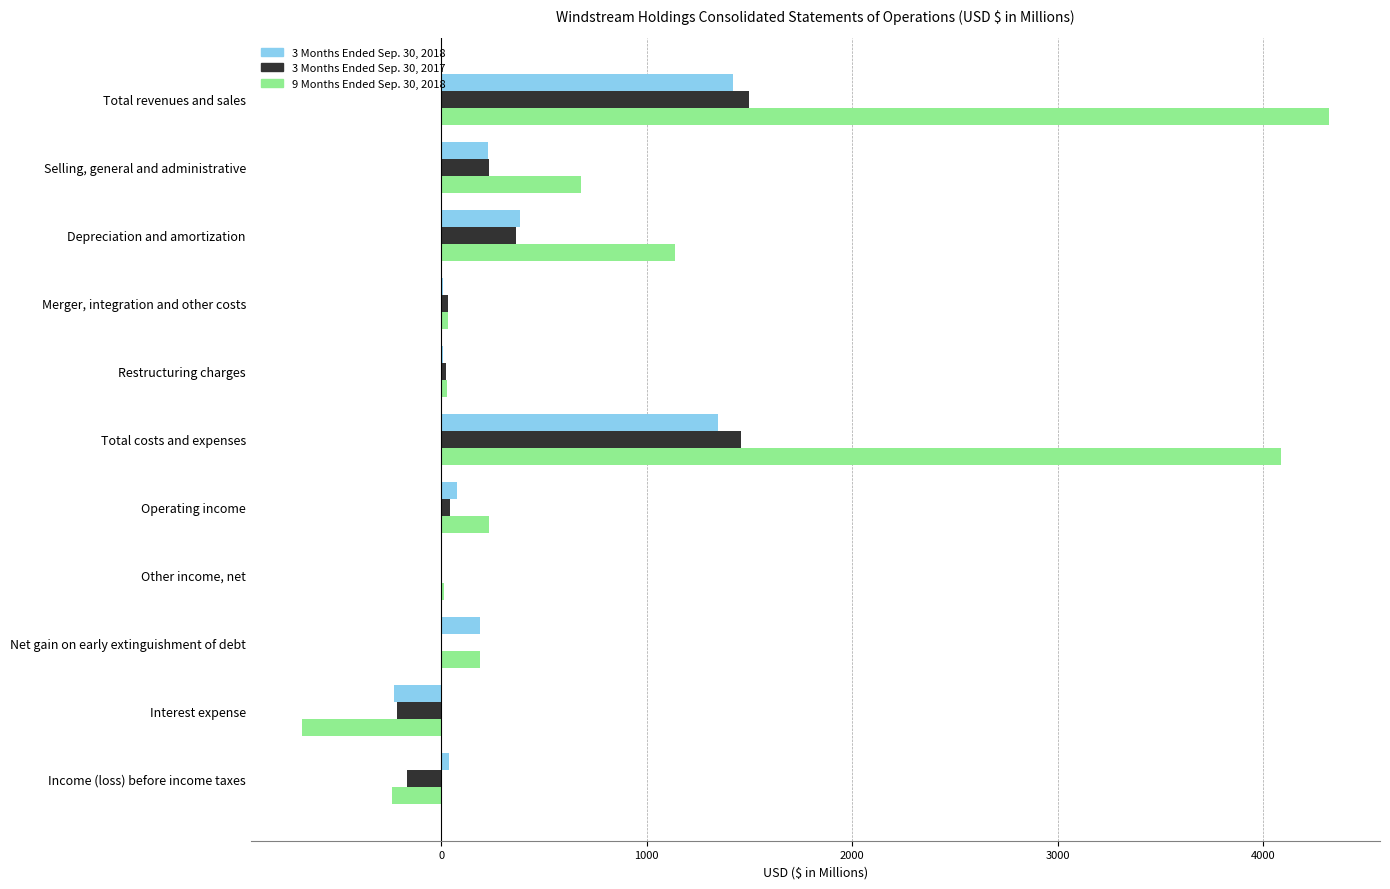

The 3 Months Ended Sep. 30, 2018 series shows 1345.0 at Total costs and expenses. True or false?

True